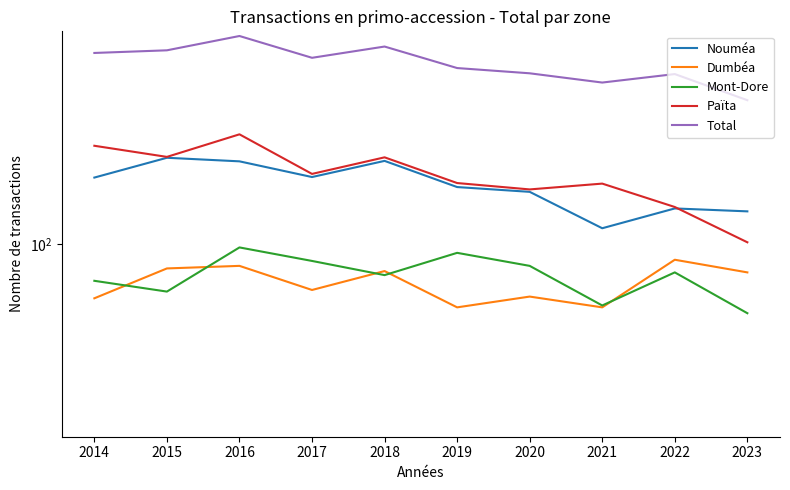

Read the Total value at 2014, to the nearest 10.

650